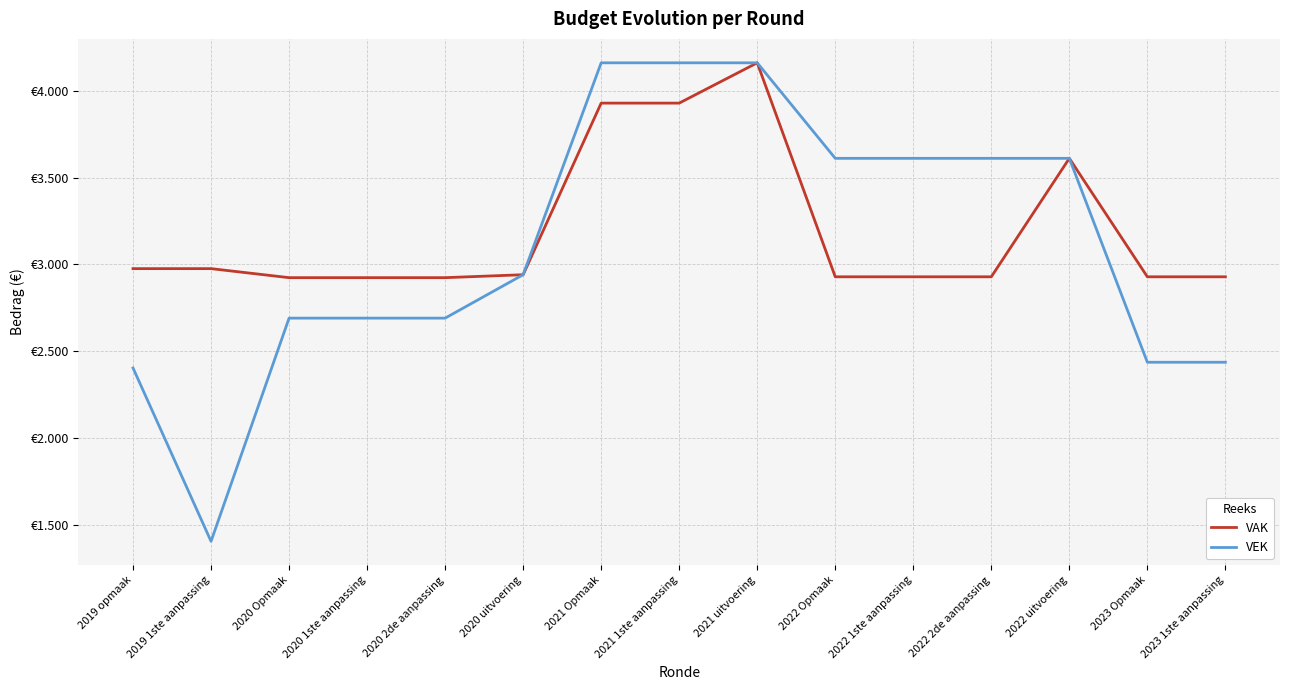

List the labels in order of VEK value, largest first.

2021 Opmaak, 2021 1ste aanpassing, 2021 uitvoering, 2022 Opmaak, 2022 1ste aanpassing, 2022 2de aanpassing, 2022 uitvoering, 2020 uitvoering, 2020 Opmaak, 2020 1ste aanpassing, 2020 2de aanpassing, 2023 Opmaak, 2023 1ste aanpassing, 2019 opmaak, 2019 1ste aanpassing